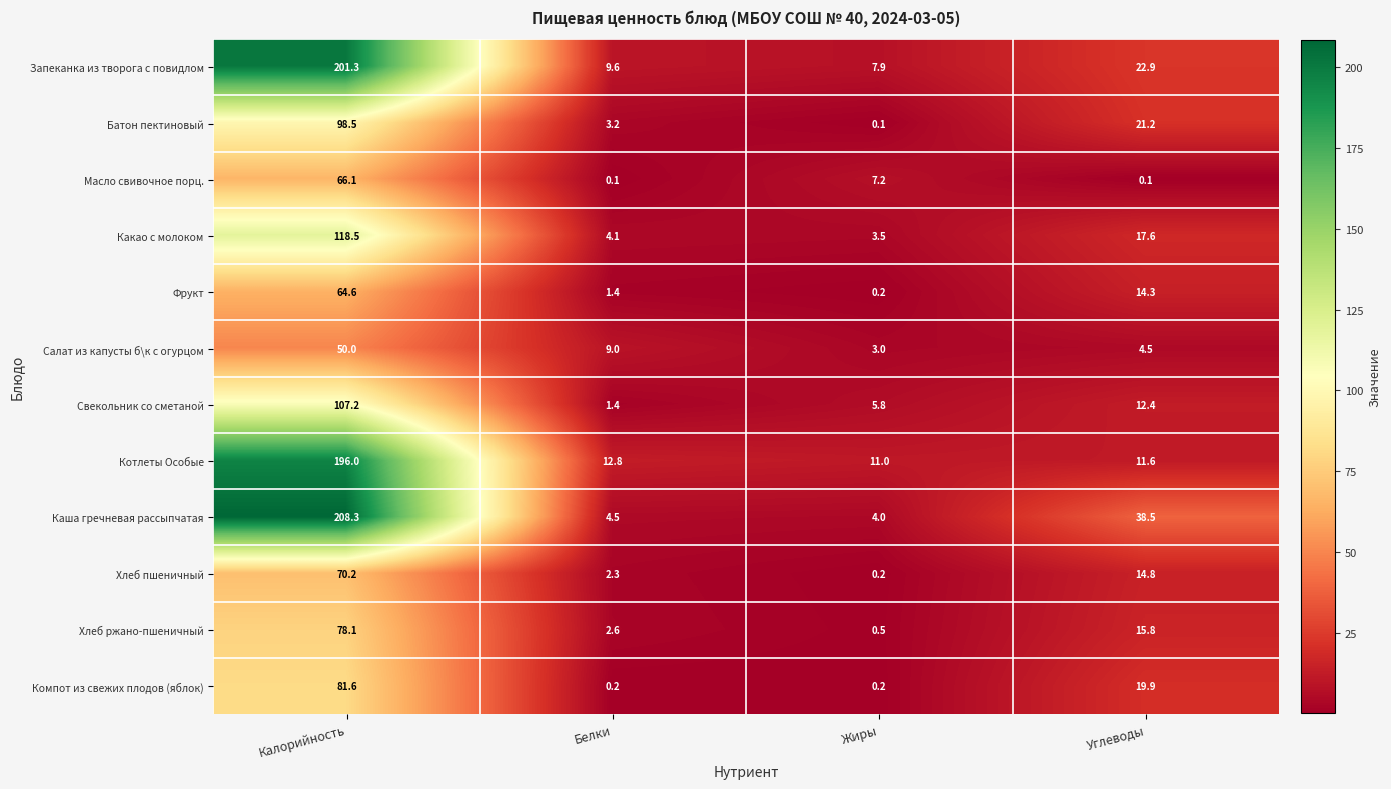

What value does the Котлеты Особые series have at Жиры?

11.0